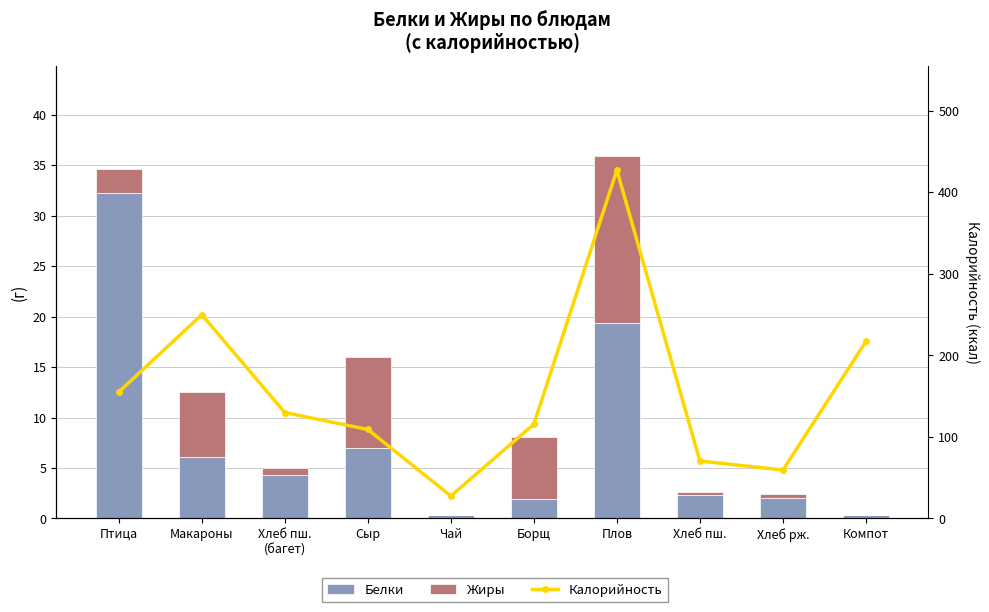

Is it true that Белки equals 32.3 at Птица?

True